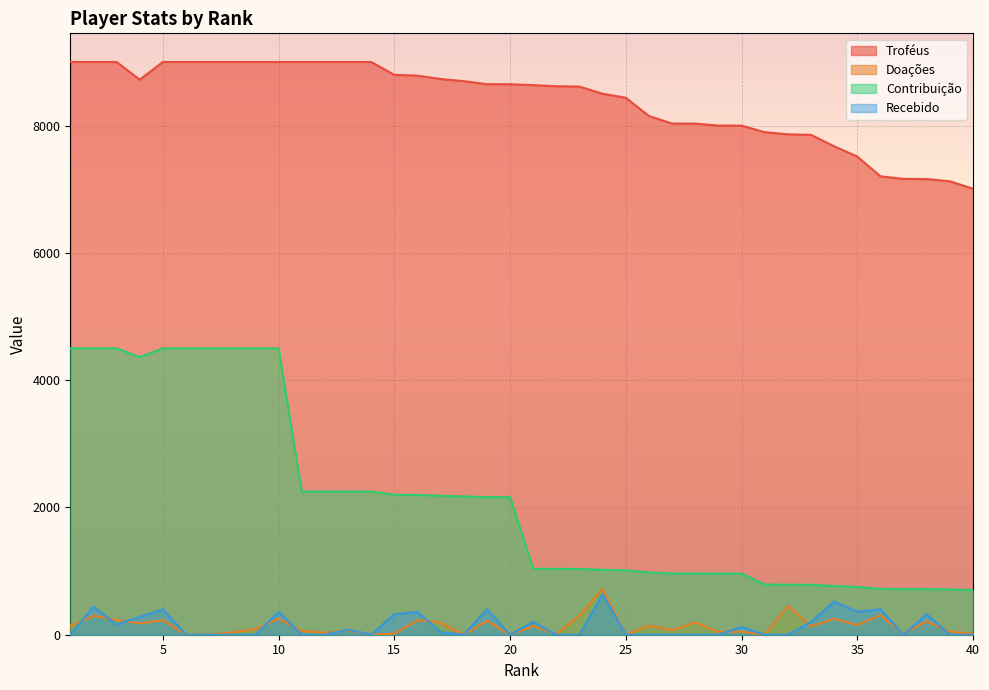

At which category is the sum across all series the highest?

2